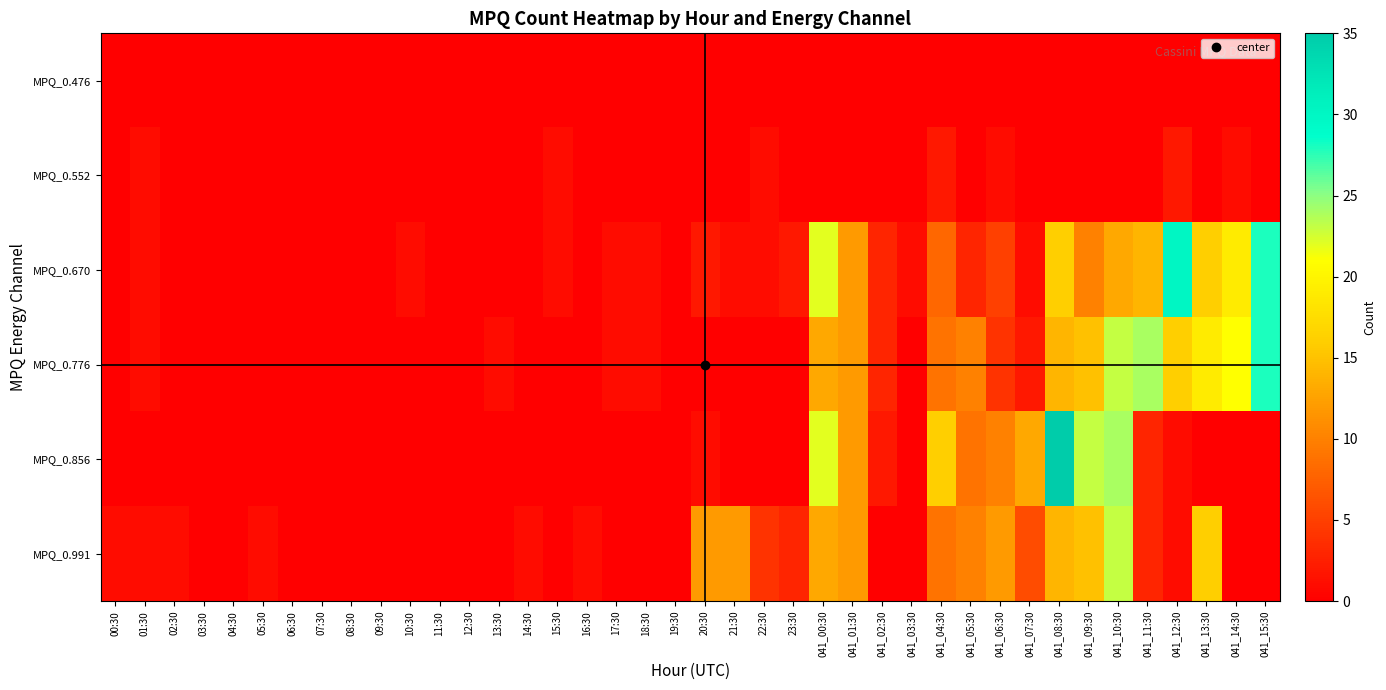

List the series in order of their peak value, lowest first.

MPQ_0.476, MPQ_0.552, MPQ_0.991, MPQ_0.776, MPQ_0.670, MPQ_0.856